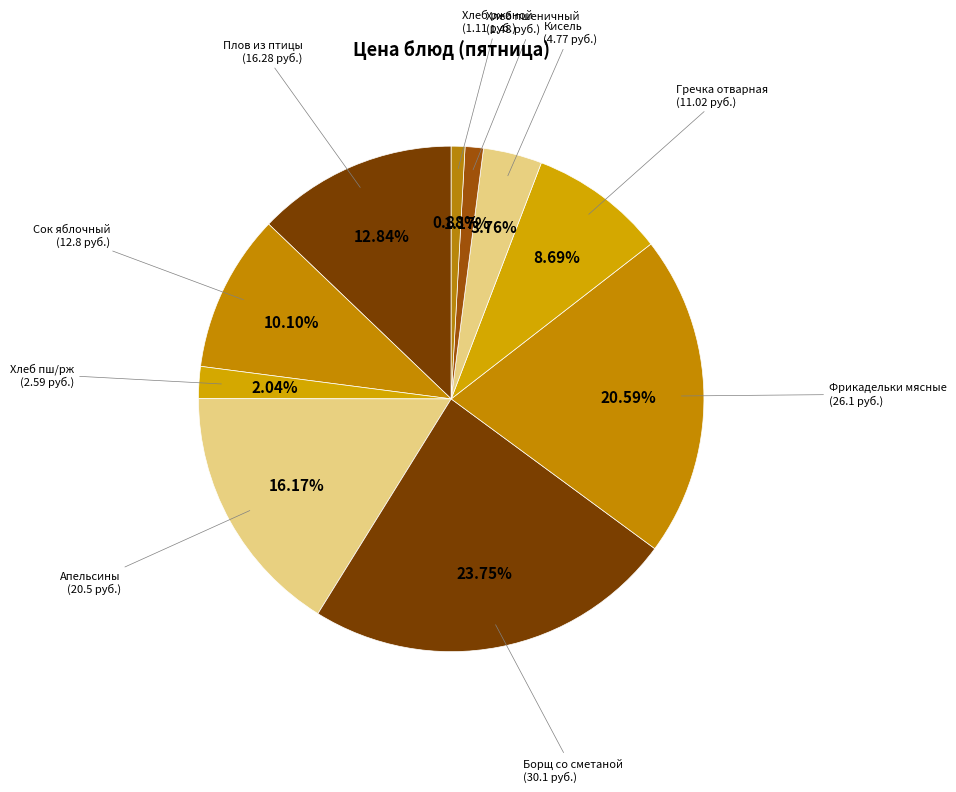

To the nearest percent, what is the average slice percentage?

10%